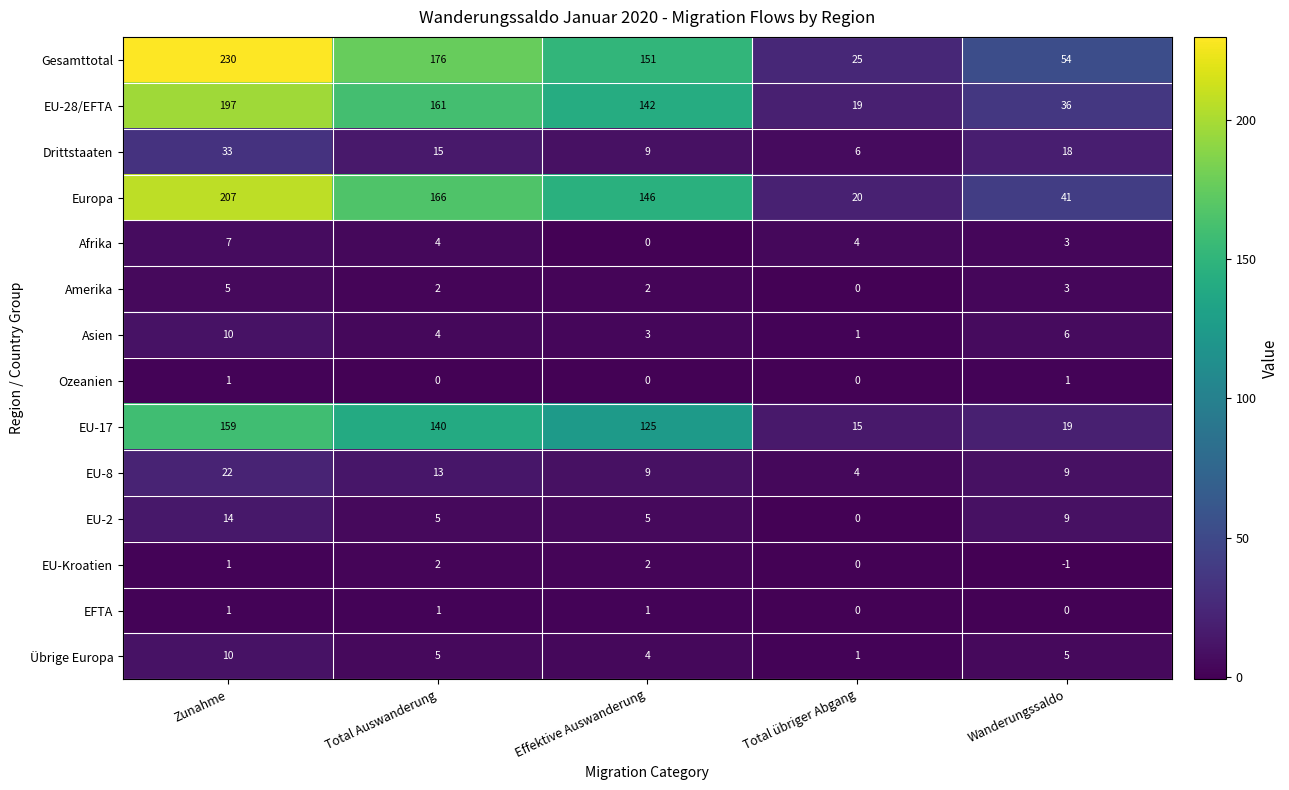

Is the value of Ozeanien at Wanderungssaldo greater than the value of EU-28/EFTA at Total übriger Abgang?

No